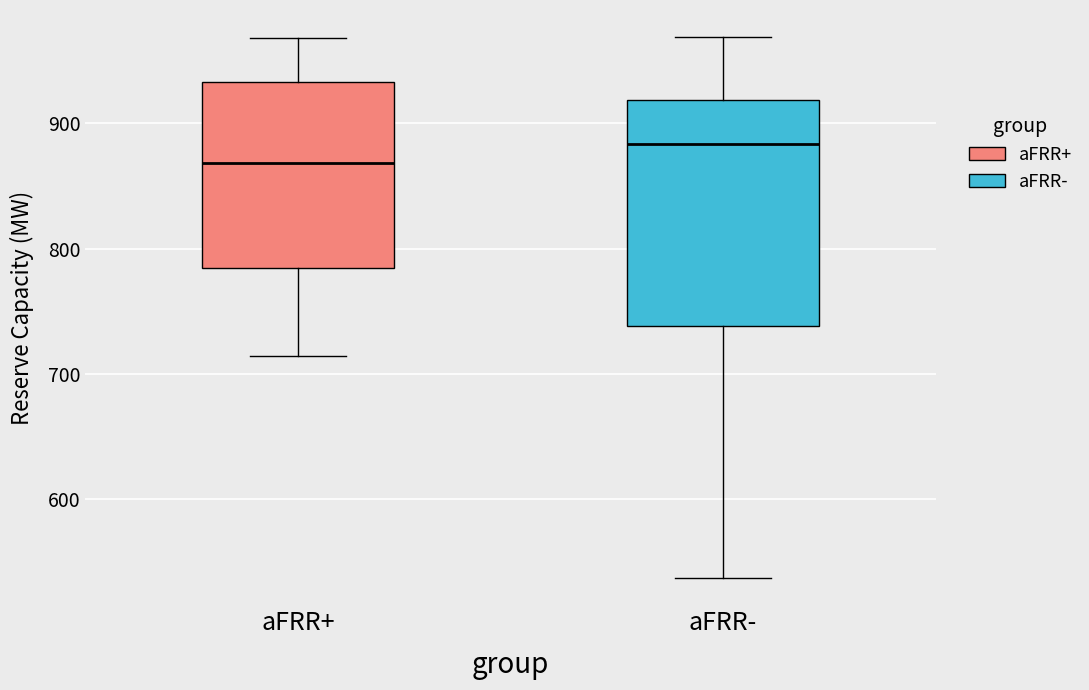

Reading left to right, transcribe this box plot: for each box, give where its median line is, the range the box spans, and where its two whiskers end, as read against the y-axis. The values are not printed on the chart, so give them approximately, as read against the axis.

aFRR+: median 870, box 790 to 930, whiskers 710 to 970
aFRR-: median 880, box 740 to 920, whiskers 540 to 970